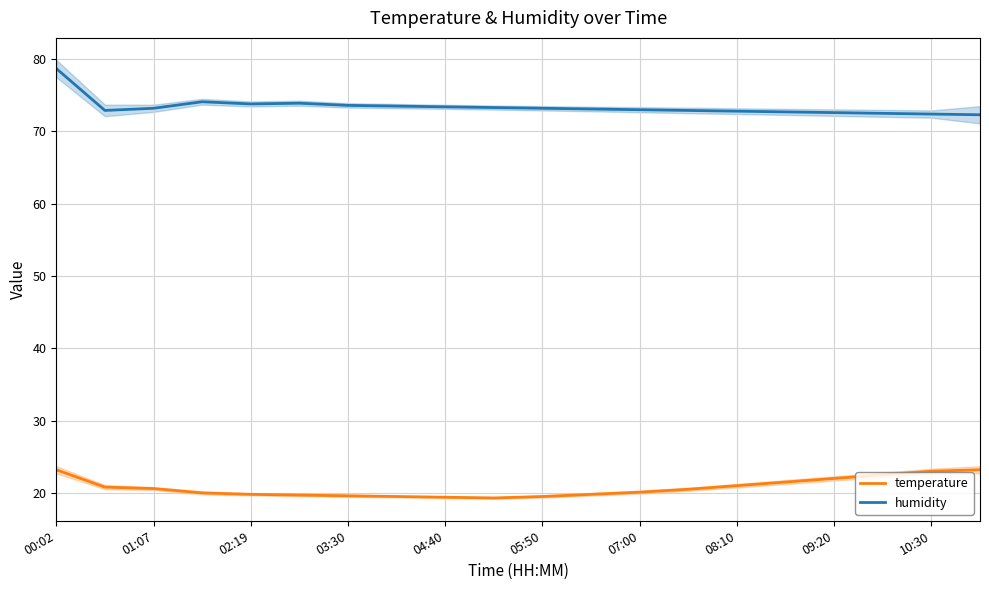

True or false: temperature and humidity cross at least once.

False